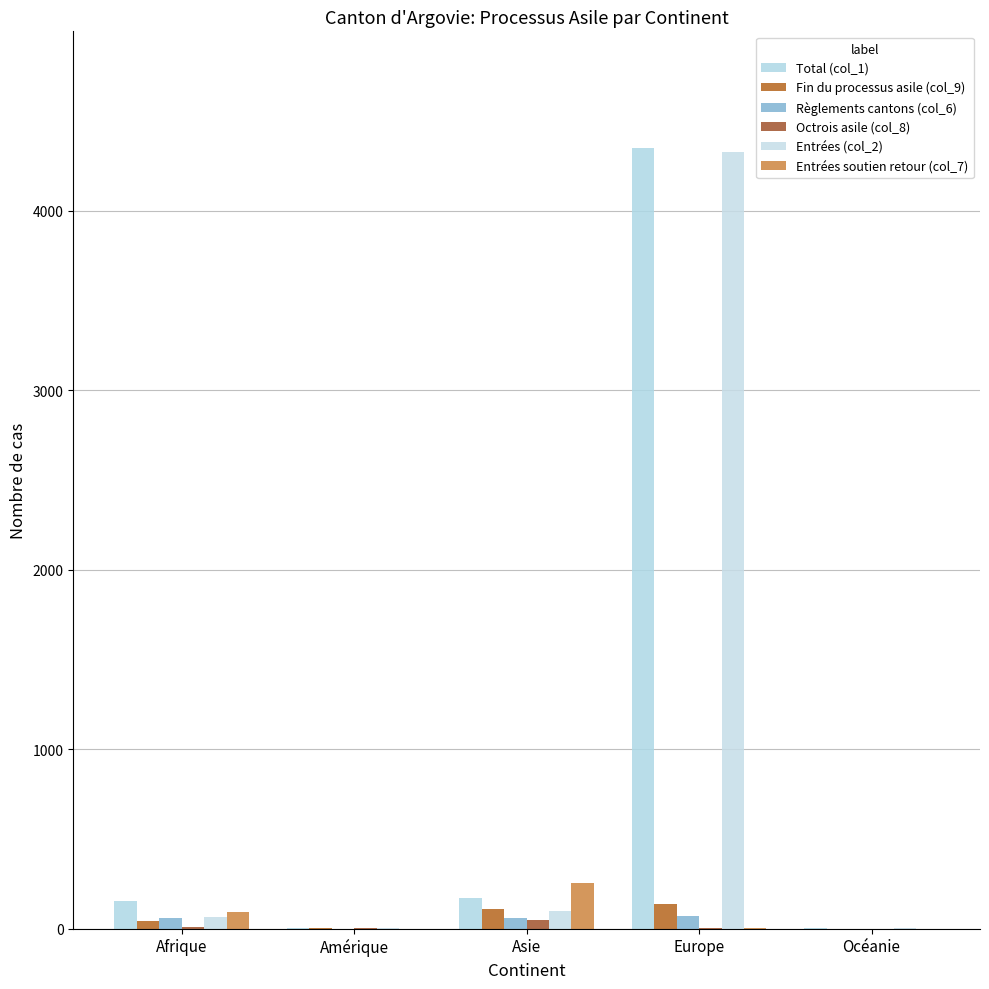

What position from the left is Europe?

4